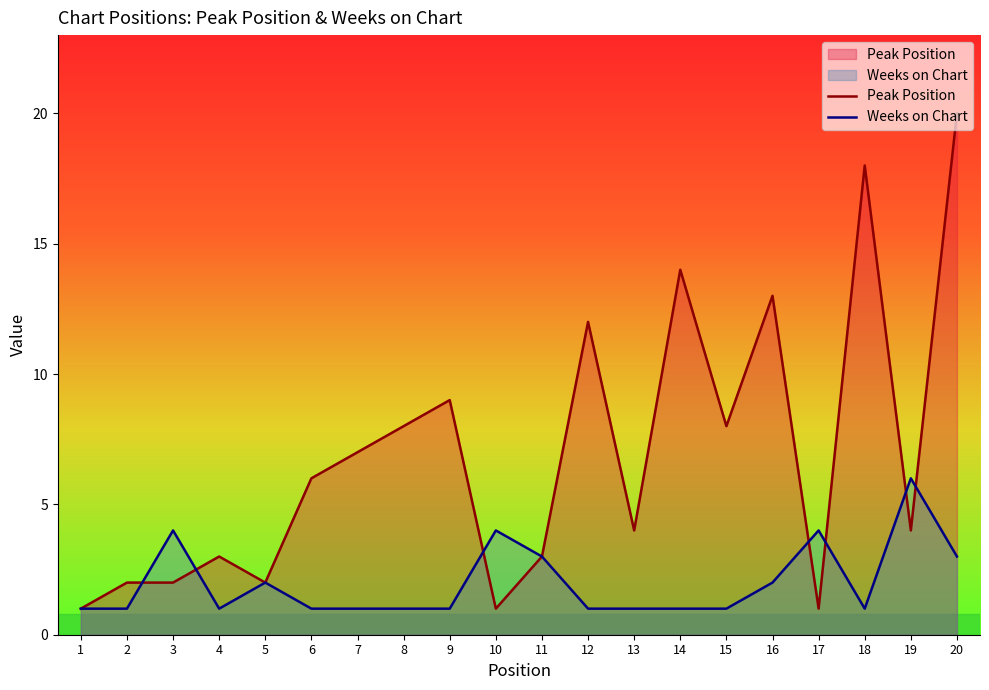

What is the difference between the maximum and second lowest values in the Peak Position series?

19